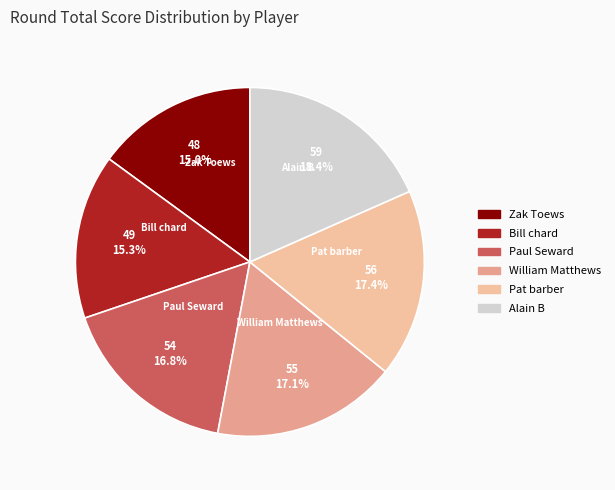

Which has a higher value, Pat barber or Paul Seward?

Pat barber